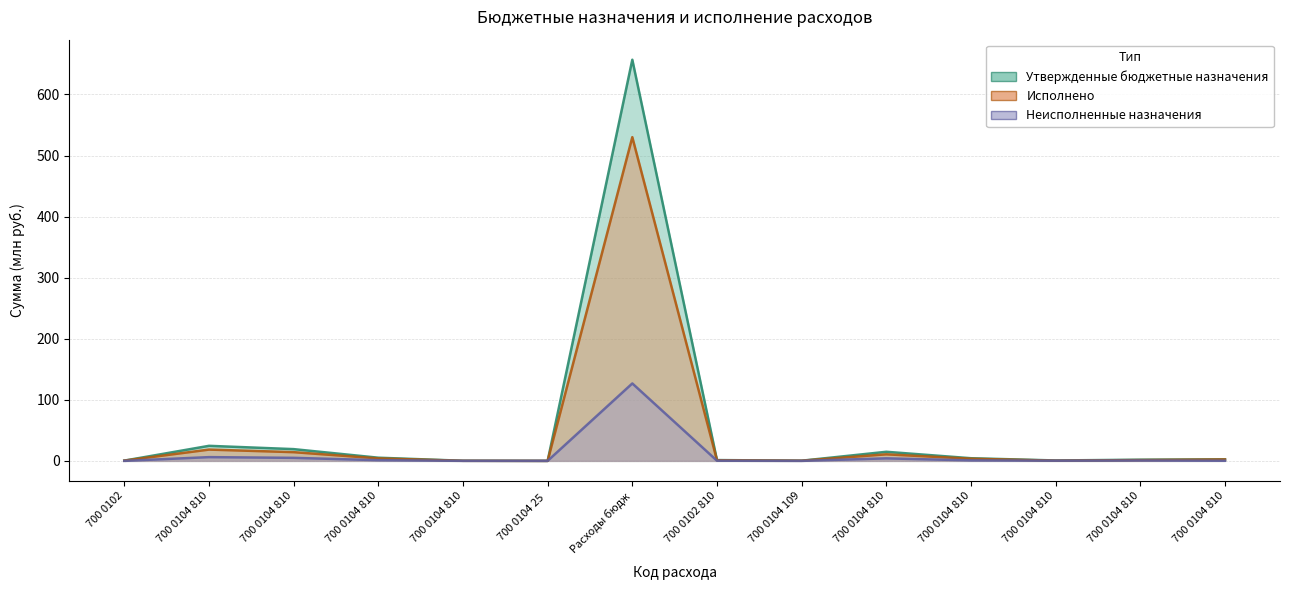

Which series has the largest total across all categories?

Утвержденные бюджетные назначения